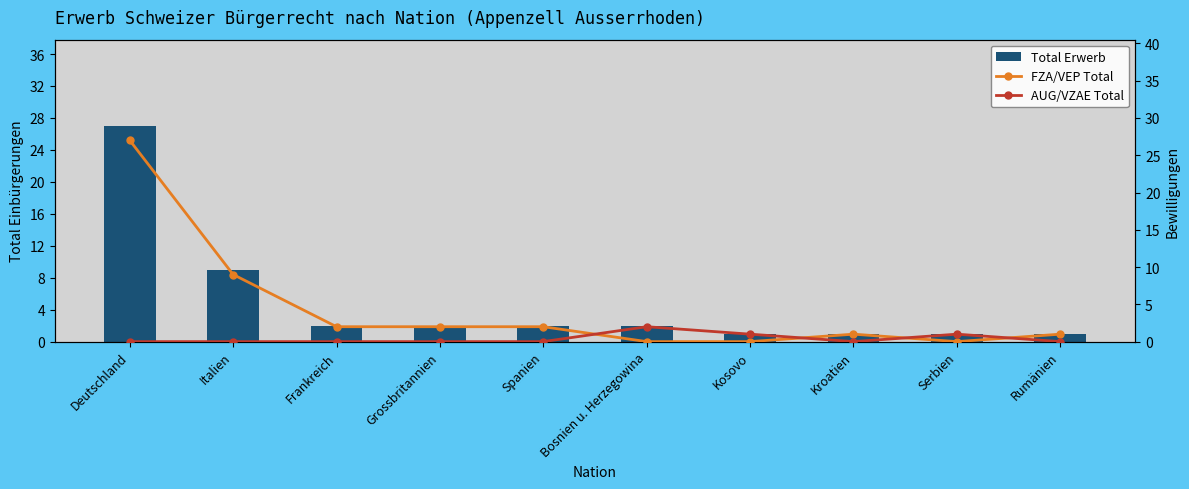

The value of Total Erwerb at Deutschland is 27. True or false?

True